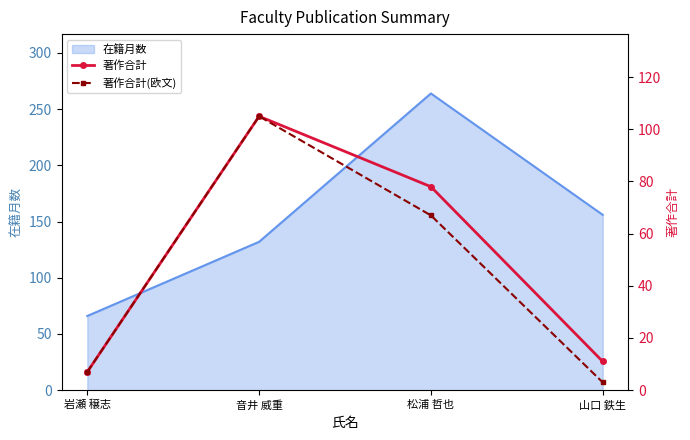

What is the minimum value shown in the chart?

3